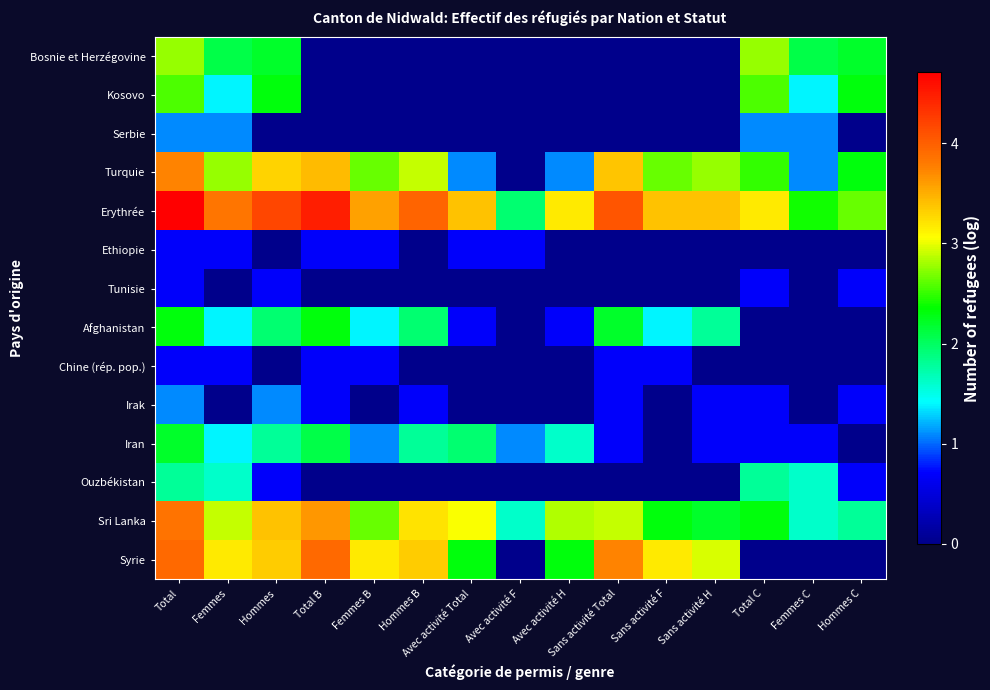

What is the difference between the highest and lowest values at Avec activité Total?

3.4